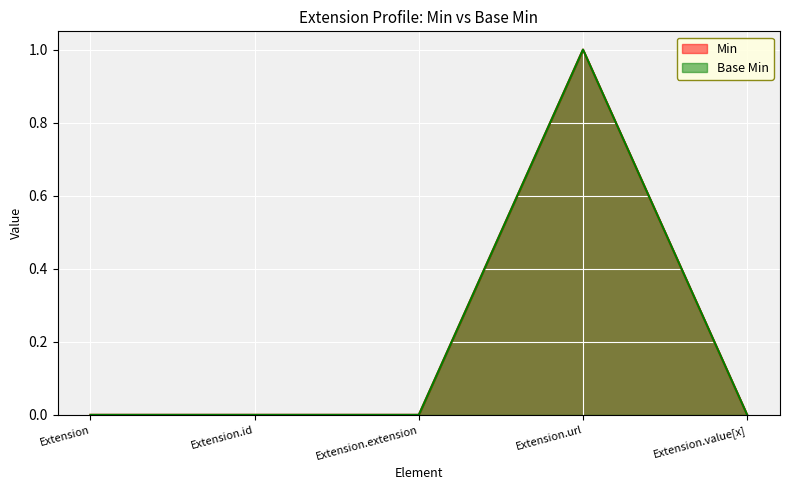

Which series has the largest total across all categories?

Min